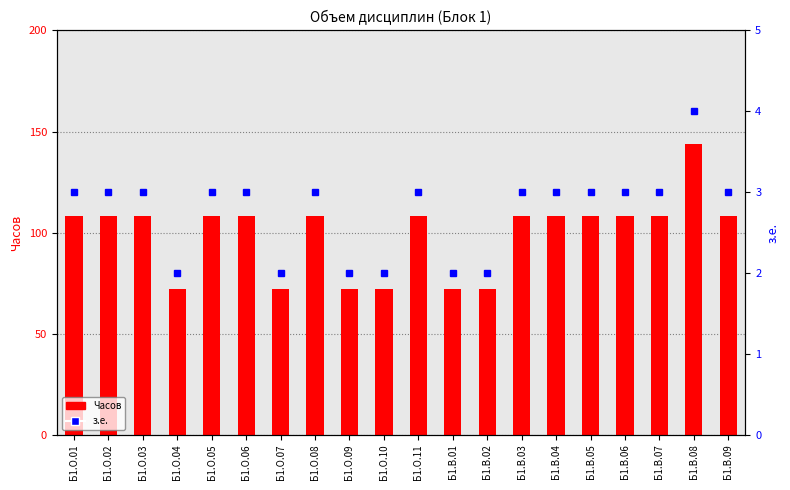

The value of Часов at Б1.В.02 is 72. True or false?

True